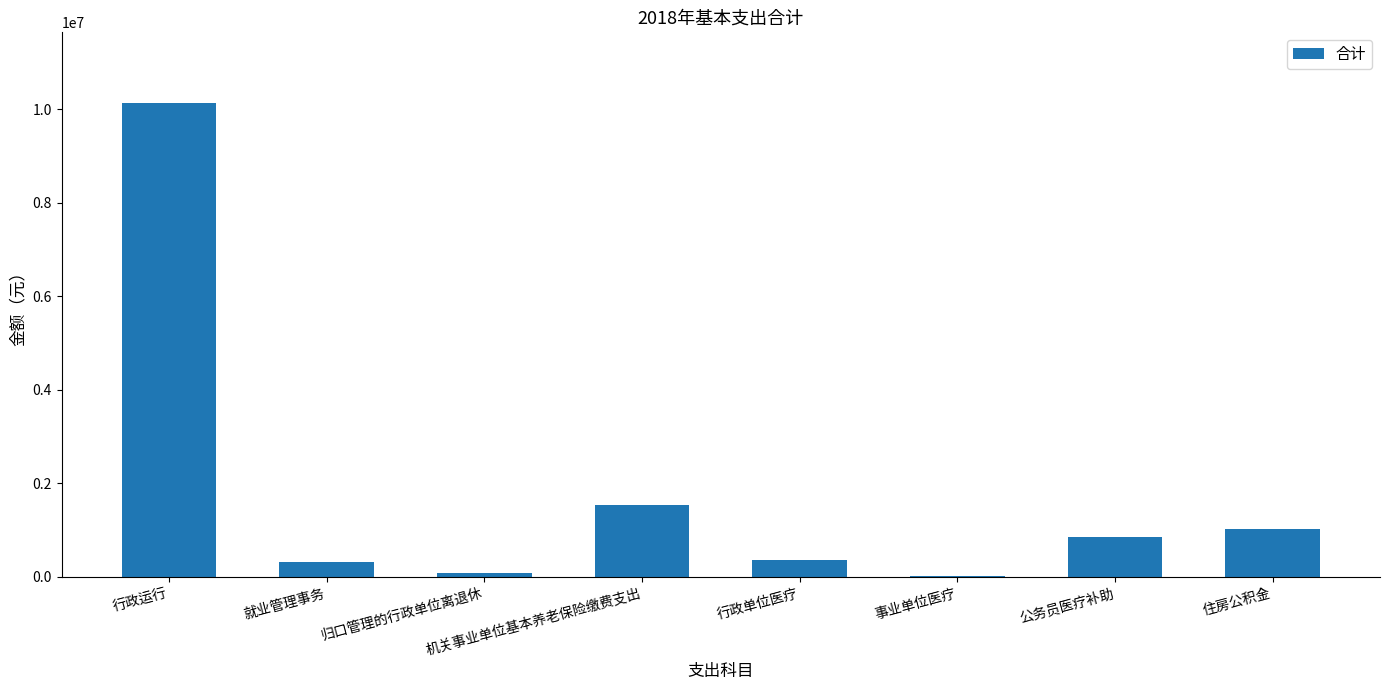

True or false: the data shows 1497139.1 at 公务员医疗补助.

False